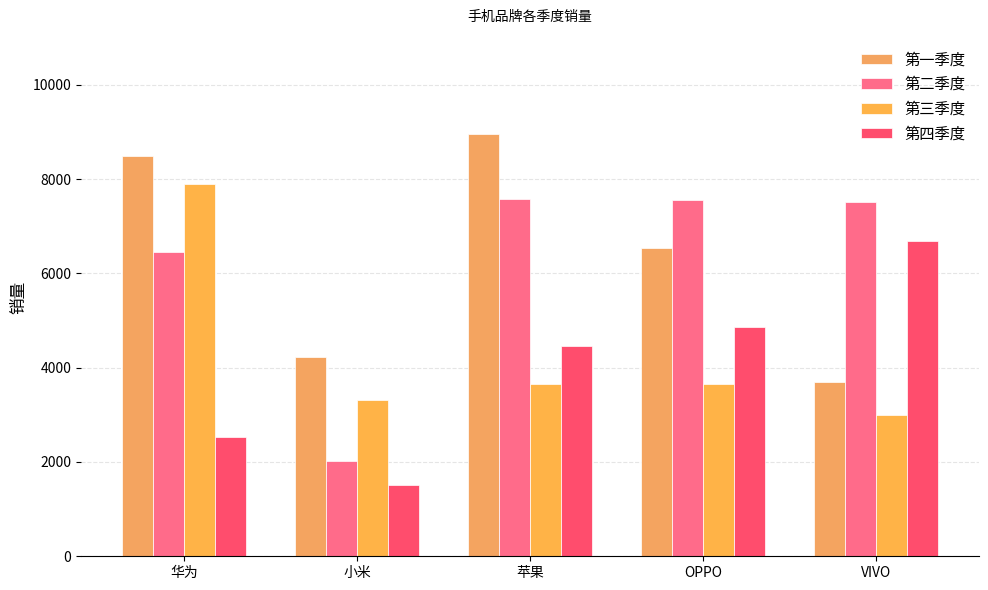

How many data points in 第一季度 are less than 6530?

2